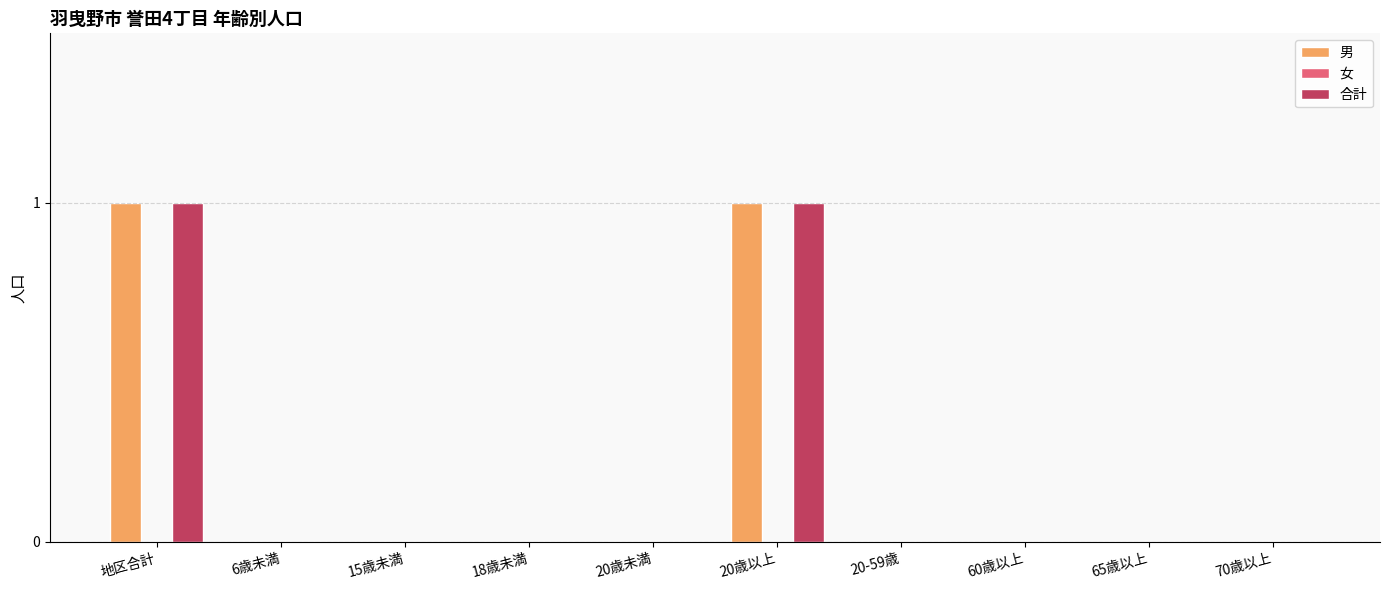

True or false: 合計 has a value of -1 at 18歳未満.

False